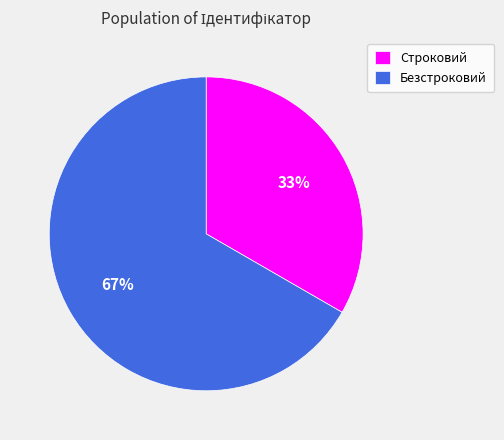

Approximately how many times larger is the value at Строковий compared to Безстроковий?

0.5